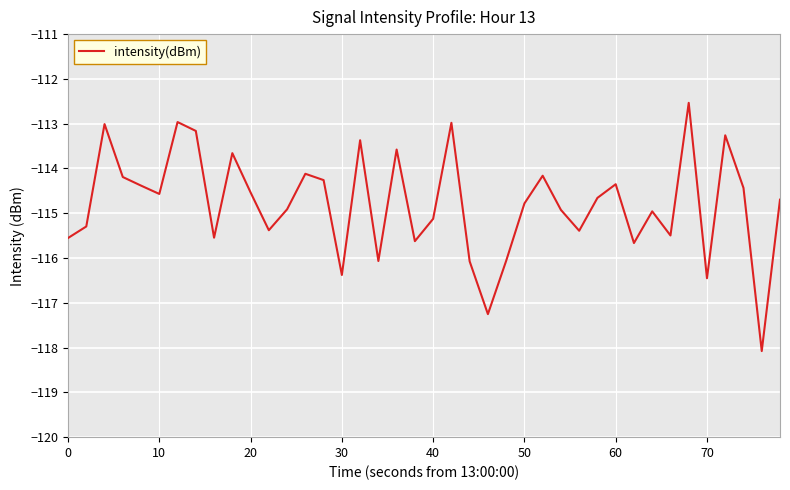

What is the smallest value displayed?

-118.1